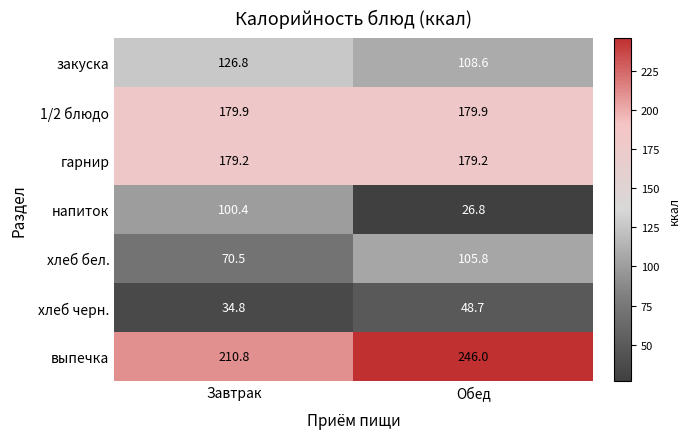

Which series has the widest spread of values?

напиток